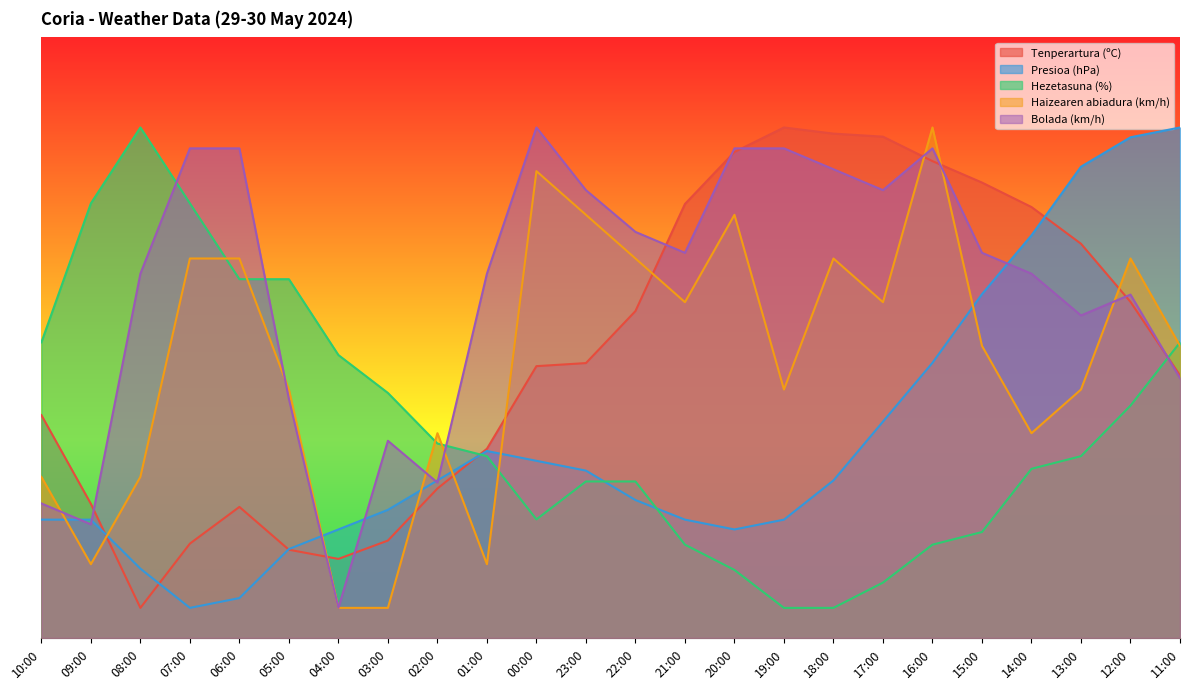

Does the chart display data point markers on the line(s)?

No